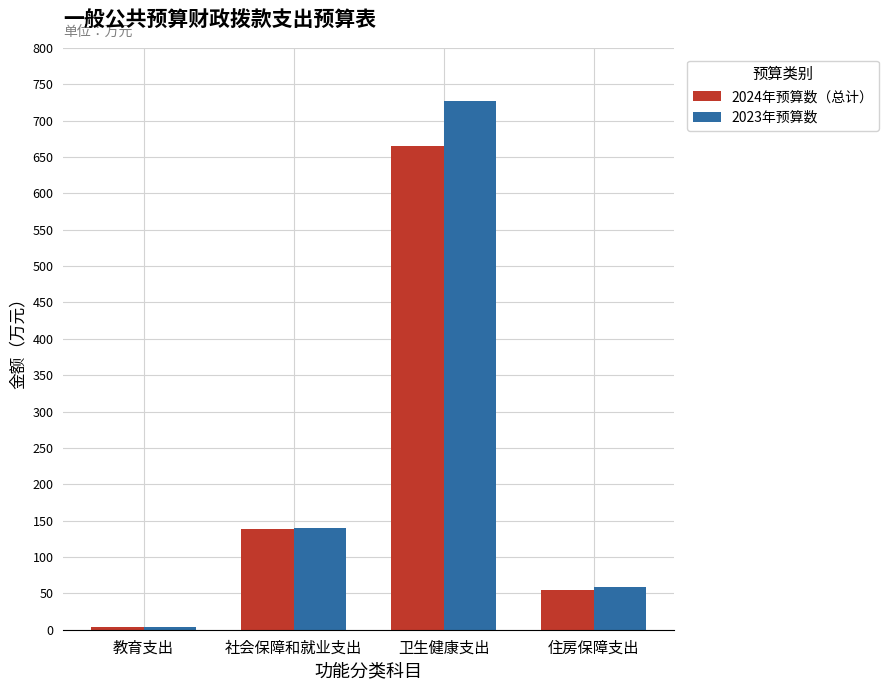

What position from the right is 教育支出?

4